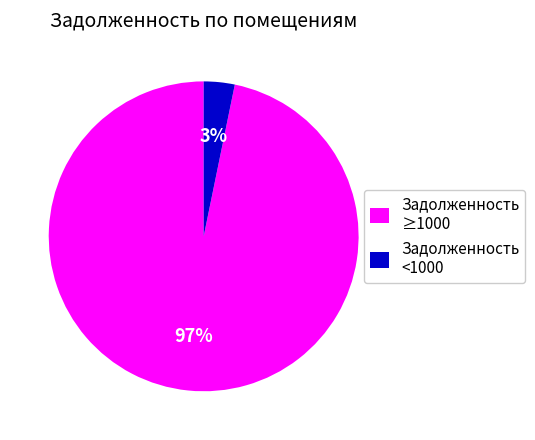

How many segments does this pie chart have?

2